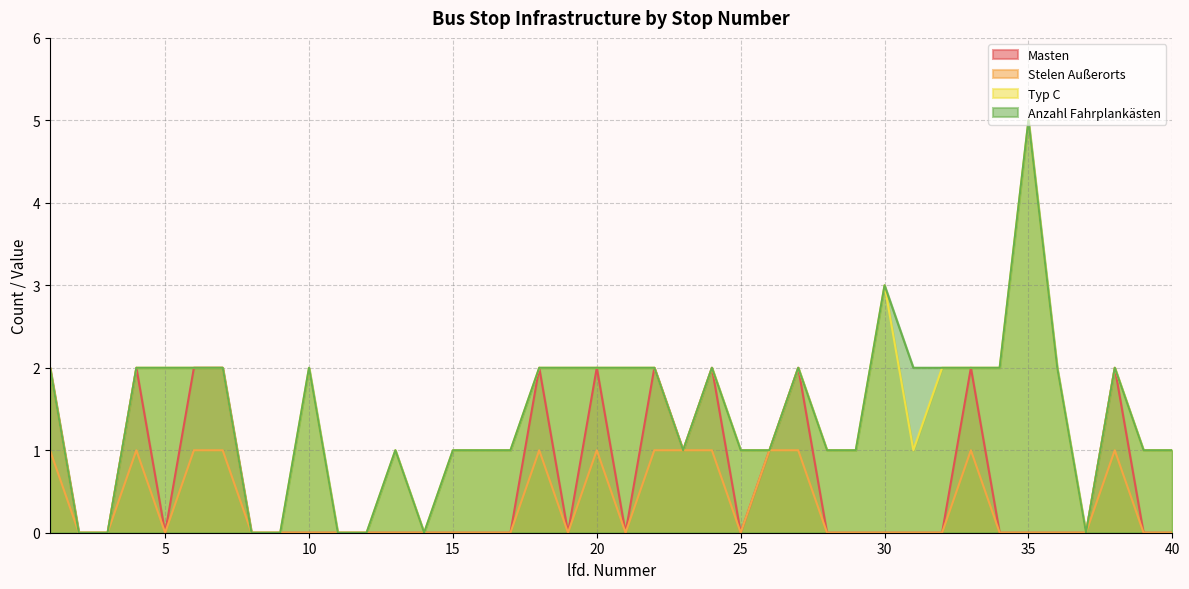

True or false: Masten and Anzahl Fahrplankästen cross at least once.

False